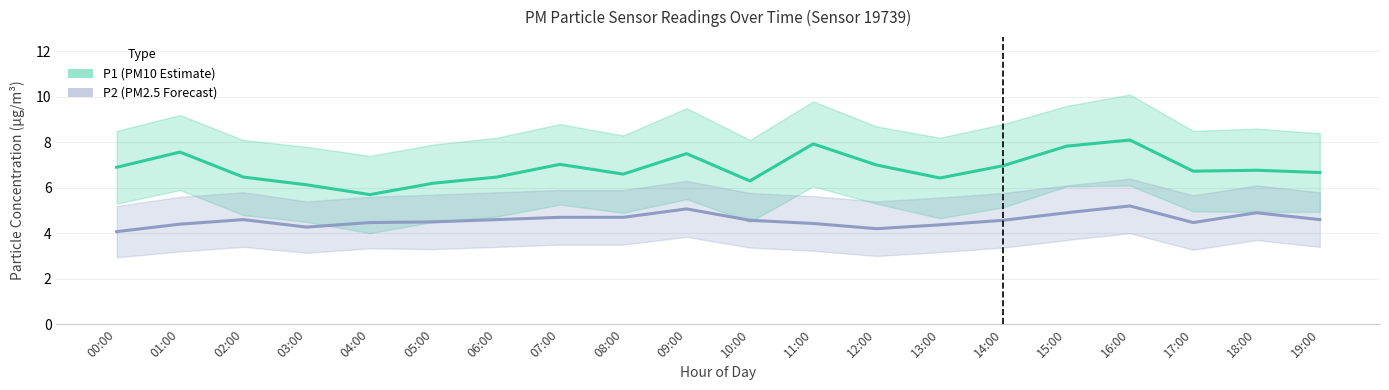

At how many categories does at least one series exceed 4?

20